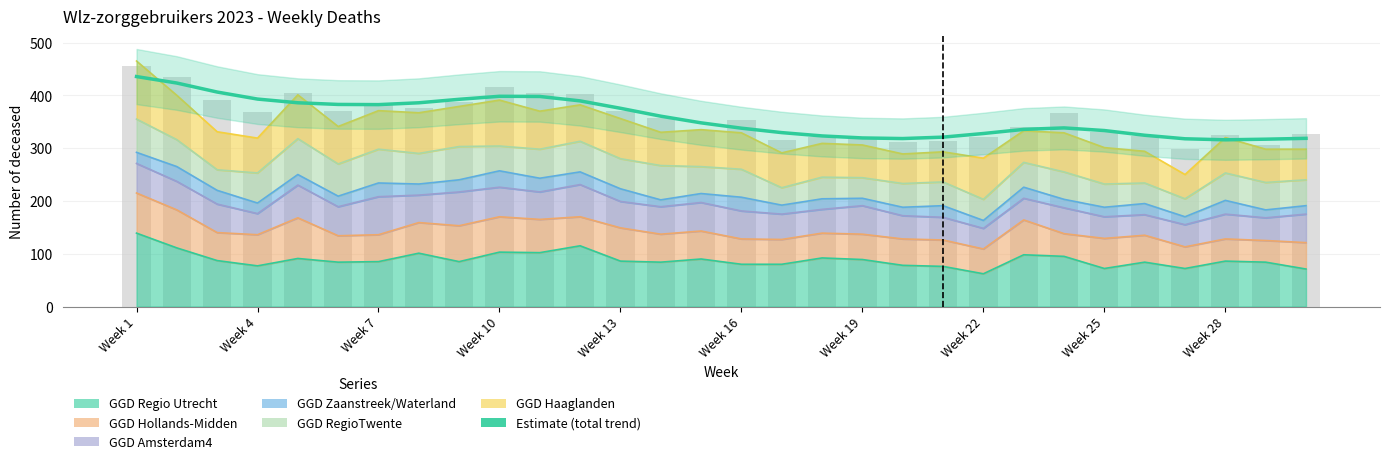

Where does the data first go above 347?

Week 1